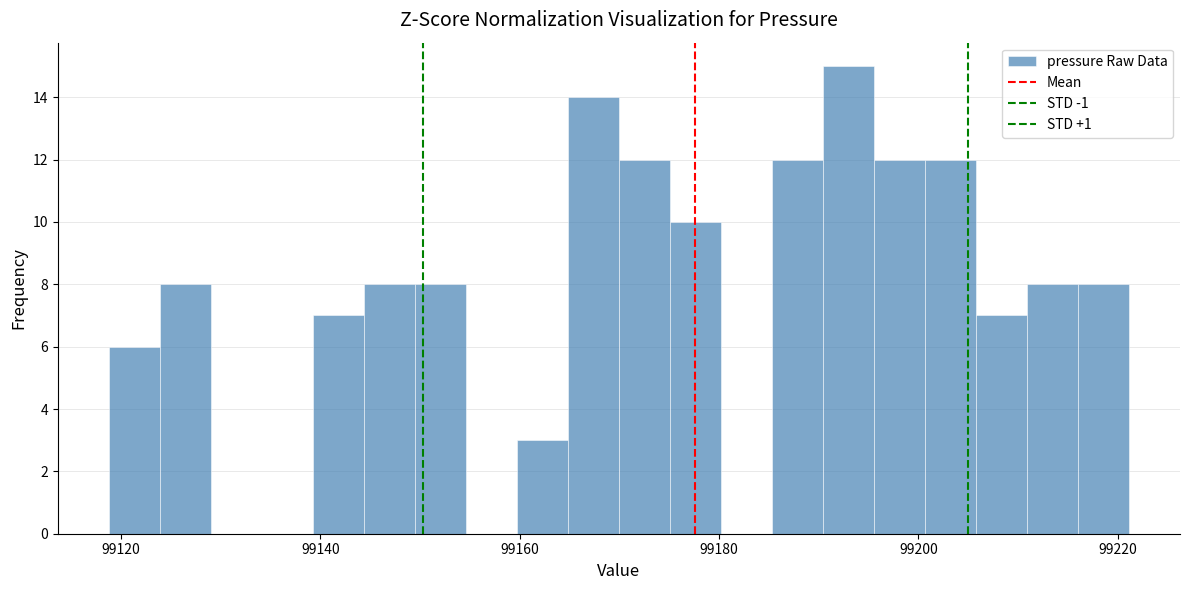

Around what value on the x-axis is the tallest bar? Give the approximate position of its centre, as read against the axis.

99192